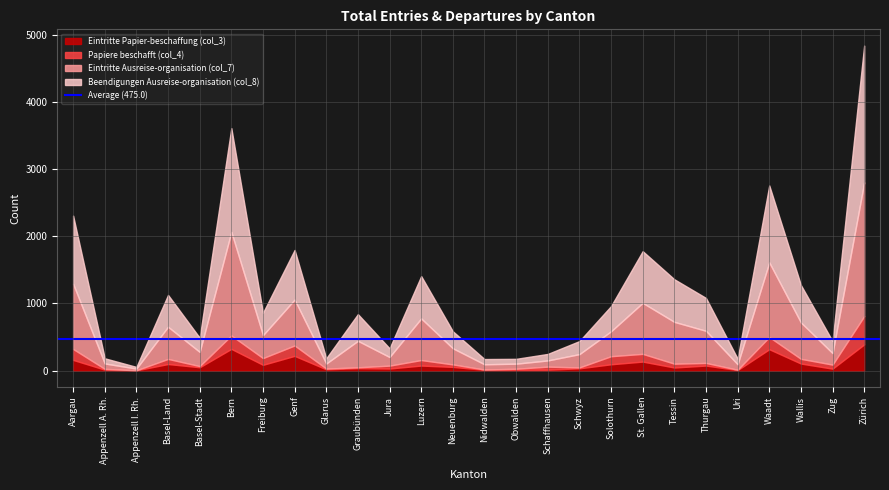

At which category is the sum across all series the highest?

Zürich